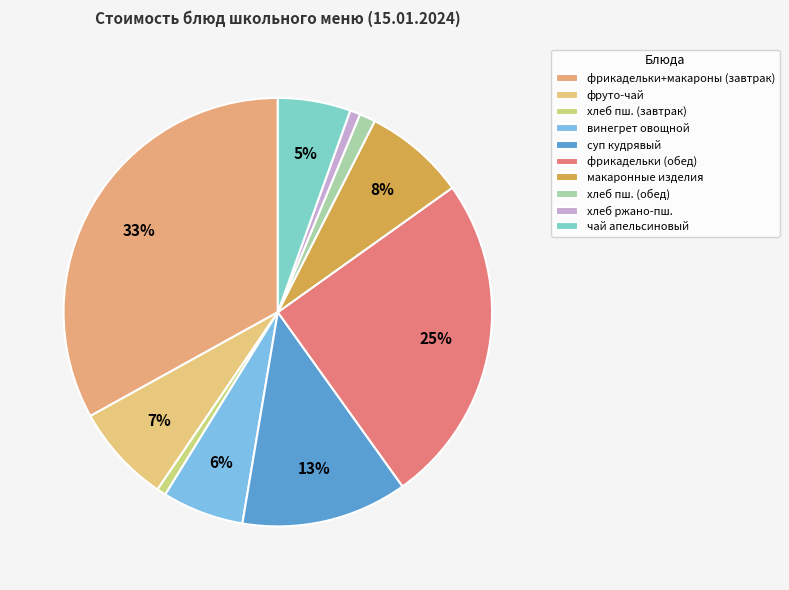

How many slices are in this pie chart?

10